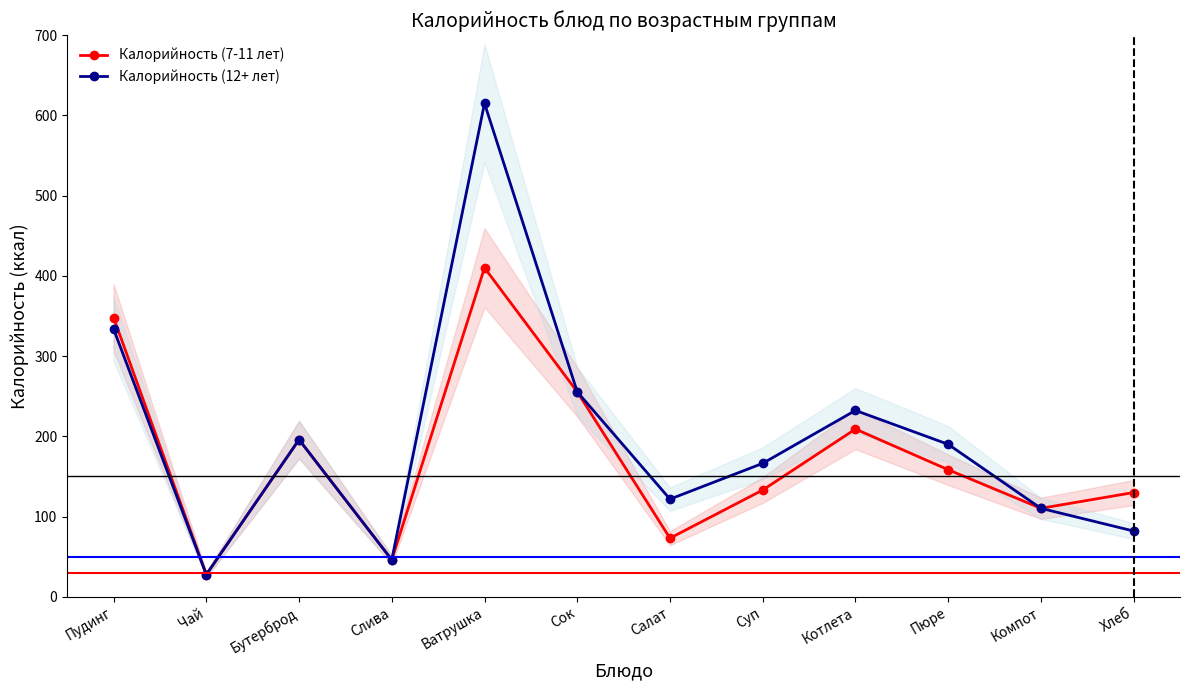

What is the total value across all series at Ватрушка?

1025.0